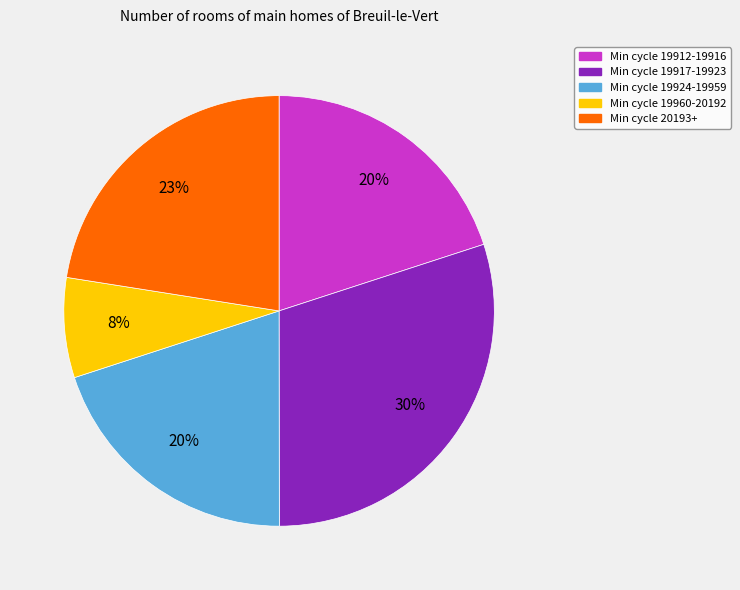

To the nearest percent, what is the difference between the largest and smallest slice percentages?

22%